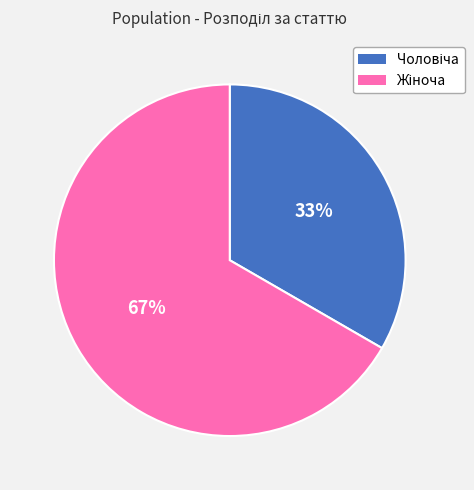

To the nearest percent, what is the average slice percentage?

50%